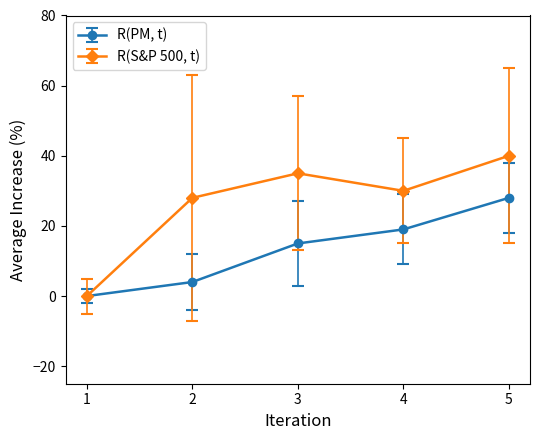

True or false: R(S&P 500, t) has a value of 30 at 4.

True